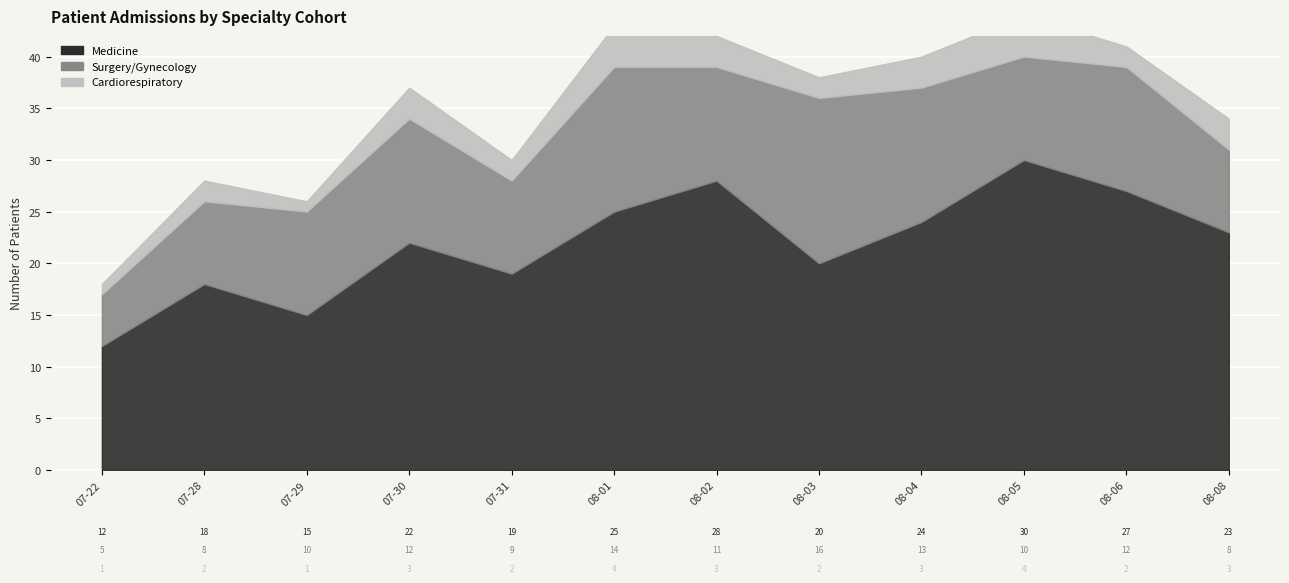

What is the difference between the highest and lowest values at 2021-08-08?

20